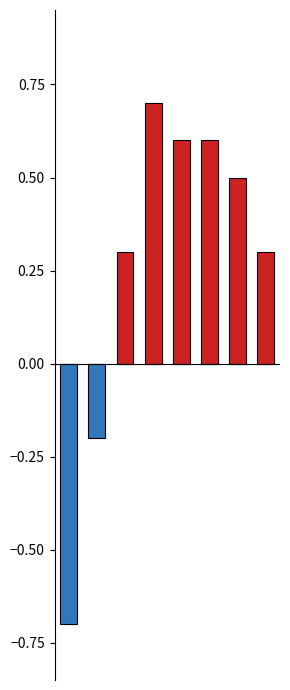

Reading left to right, what are all the values shown in this chart?

Tendència positiva: 0=0.0	1=0.0	2=0.3	3=0.7	4=0.6	5=0.6	6=0.5	7=0.3
Tendència negativa: 0=-0.7	1=-0.2	2=0.0	3=0.0	4=0.0	5=0.0	6=0.0	7=0.0